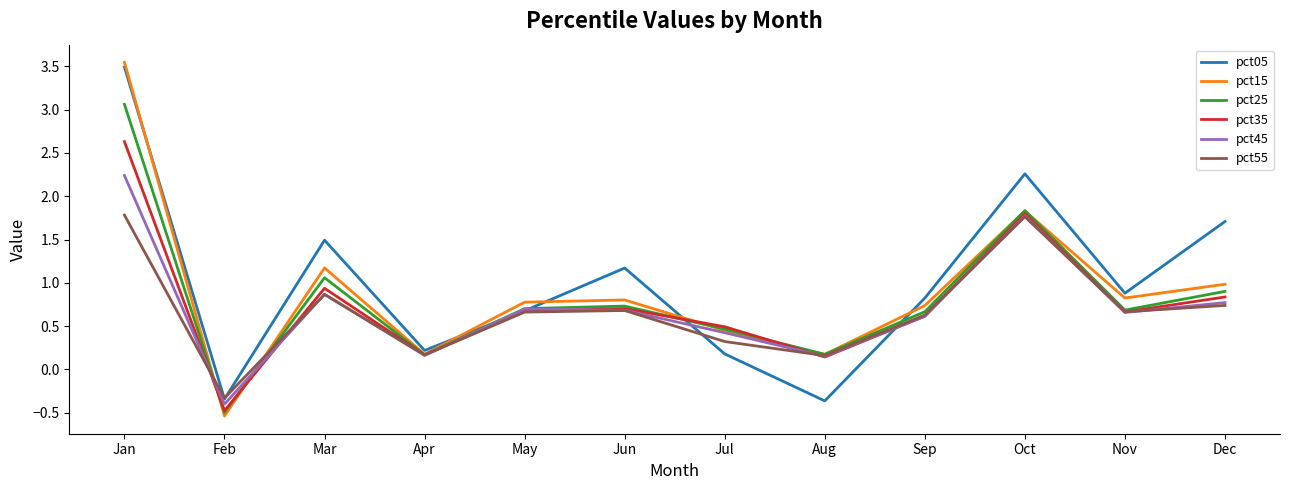

Which category has the highest value in the pct05 series?

Jan